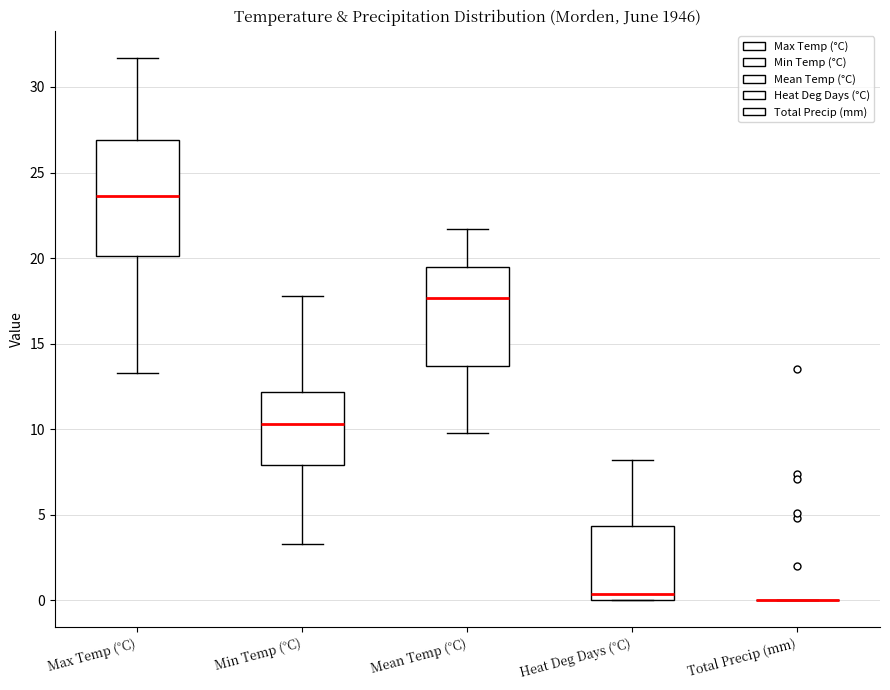

Where is the upper edge of the box for Max Temp (°C) on the y-axis? The values are not printed on the chart, so give them approximately, as read against the axis.

27.0